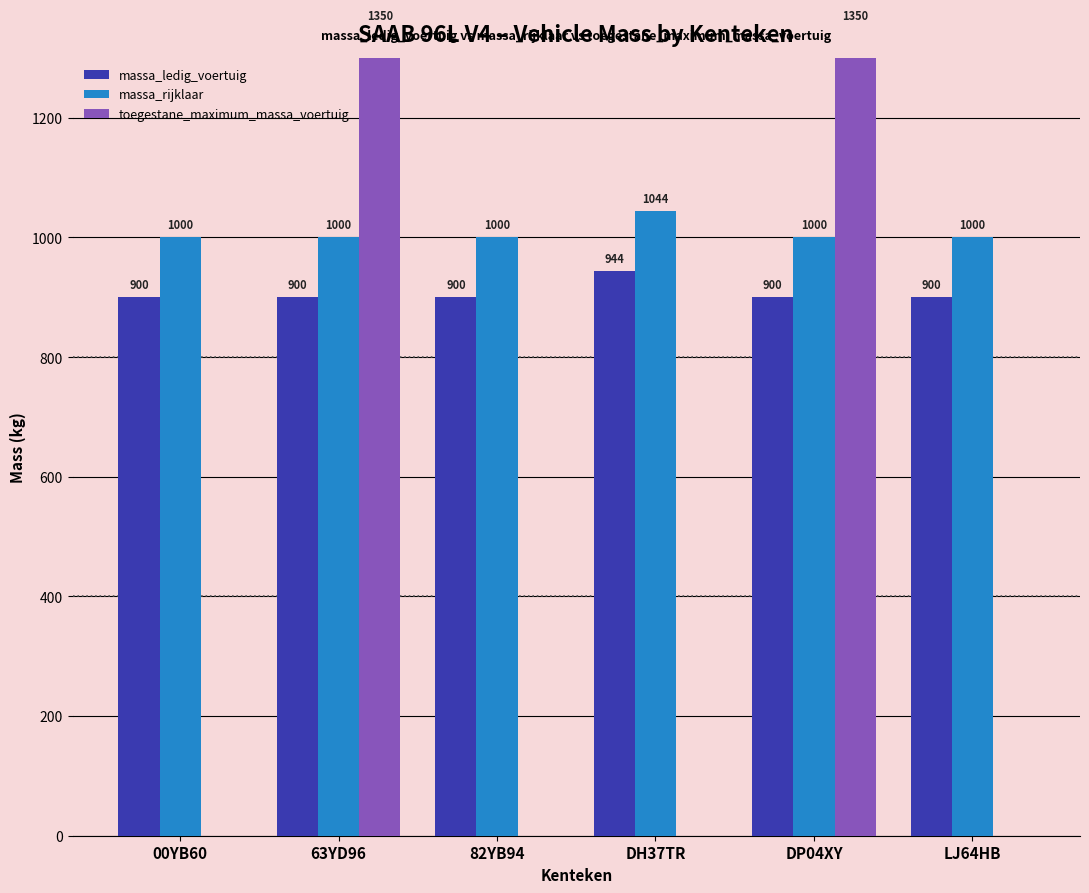

What is the total value across all series at DH37TR?

1988